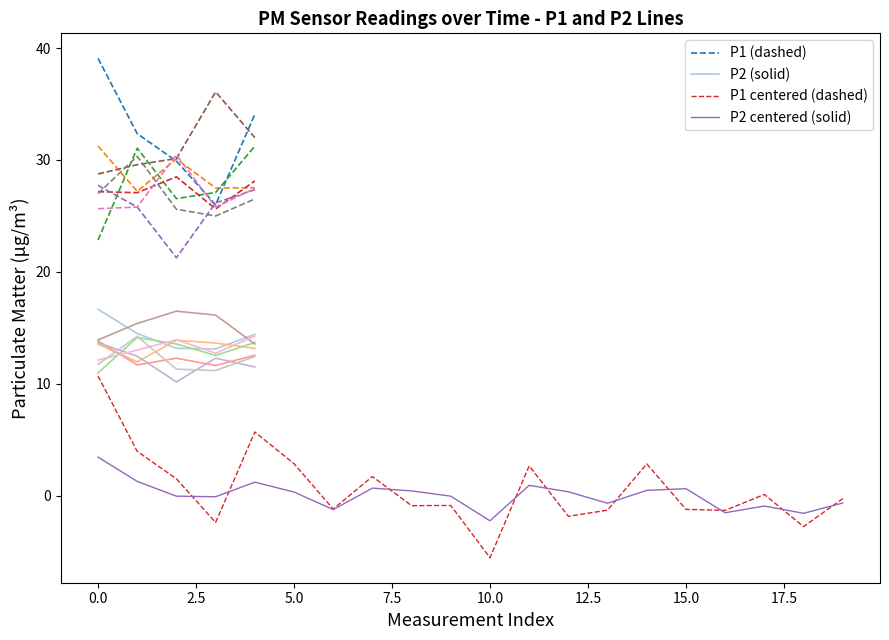

True or false: P1 (dashed) and P2 (solid) cross at least once.

False